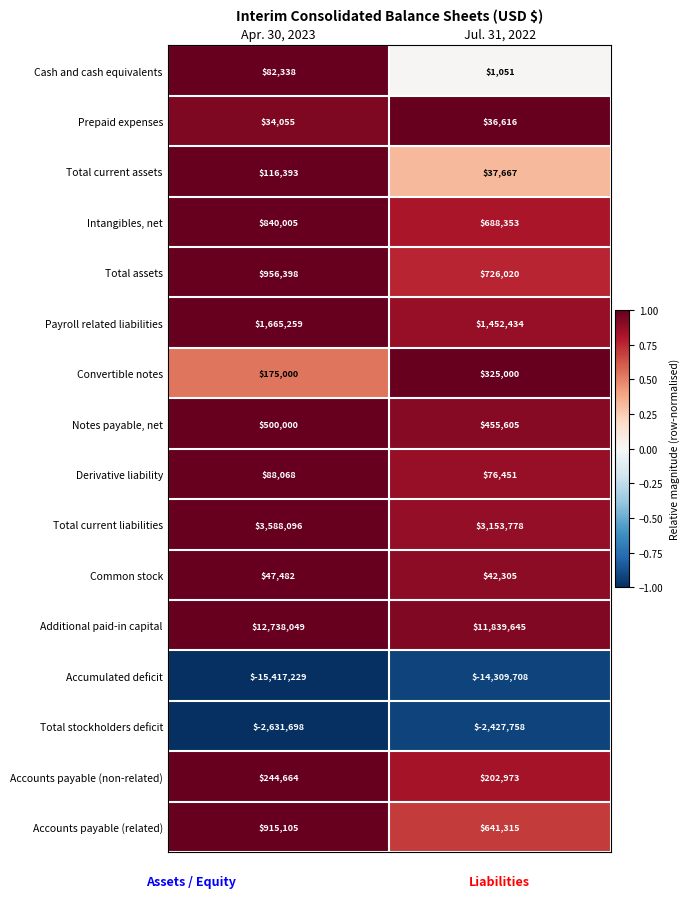

Which series changed the most between Apr. 30, 2023 and Jul. 31, 2022?

Accumulated deficit